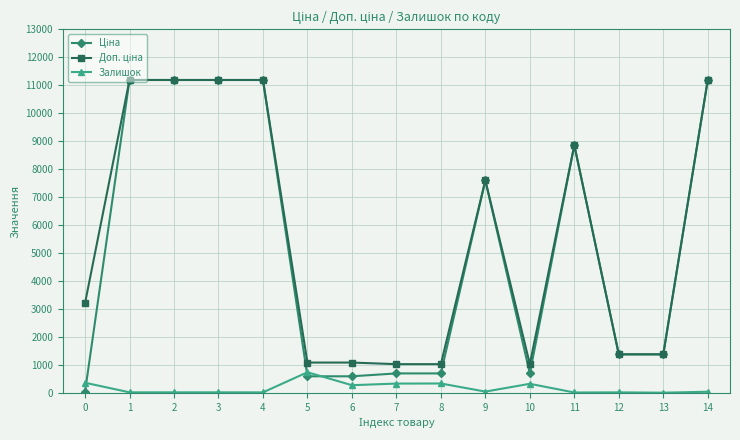

What is the total value across all series at 8?

2051.3